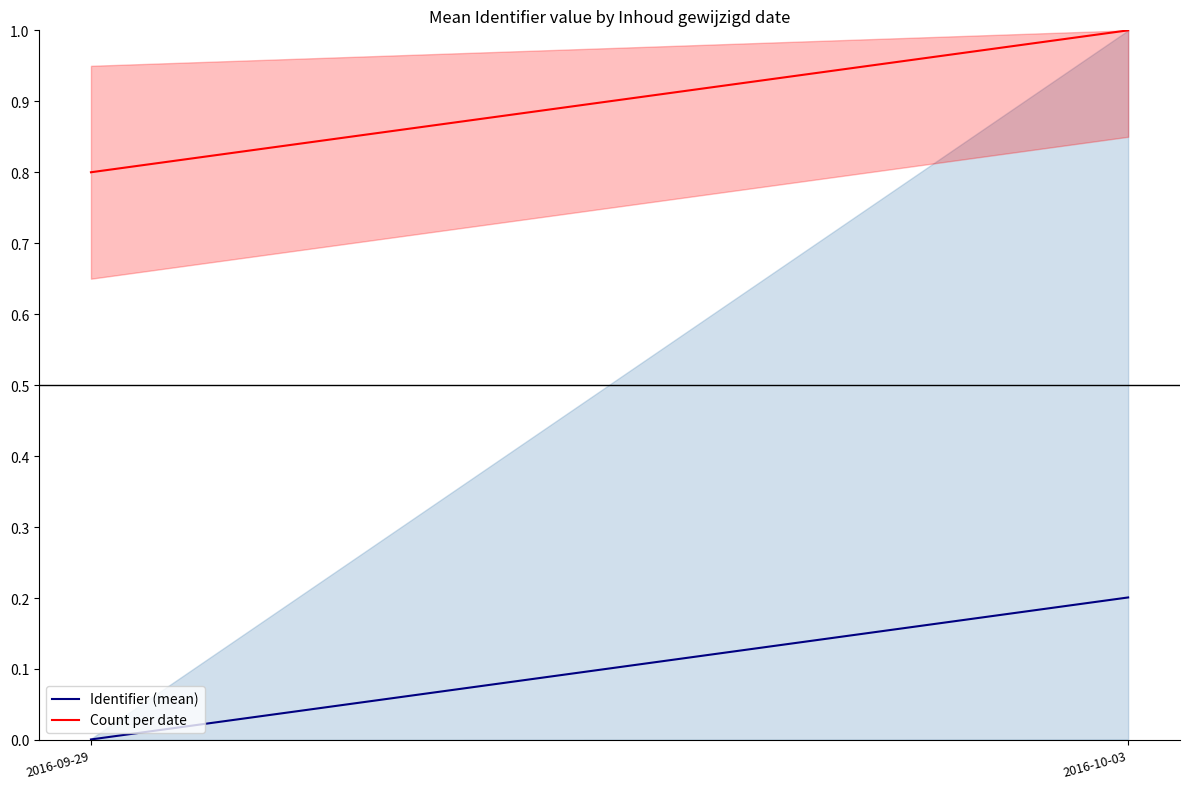

What is the label of the 2nd point from the left?

2016-10-03